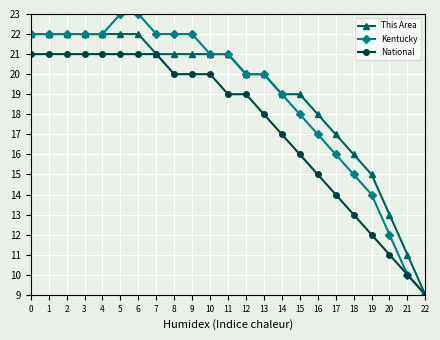

Is it true that Kentucky equals 14 at 4?

False